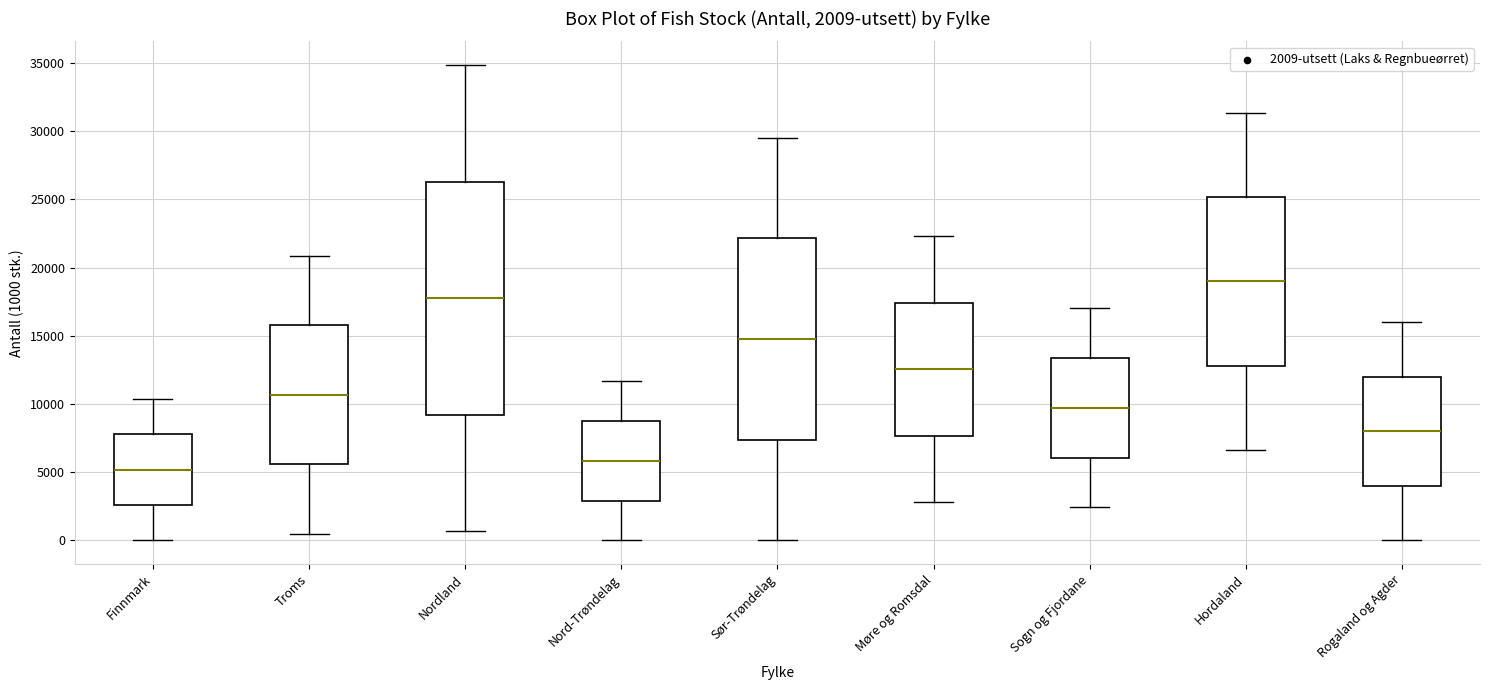

Which box's median line is the lowest?

Finnmark